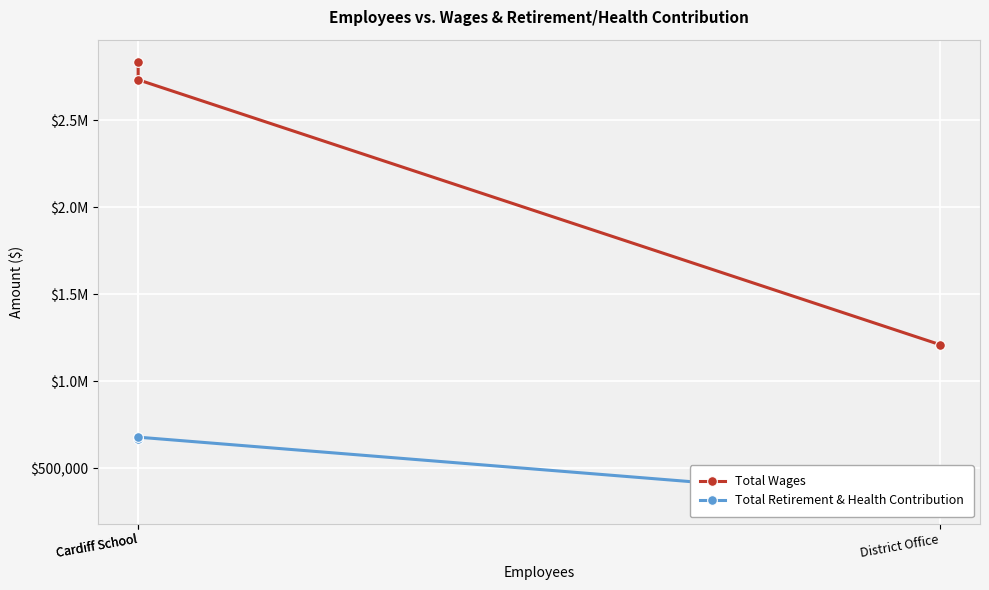

What is the difference between the maximum and second lowest values in the Total Retirement & Health Contribution series?

12690